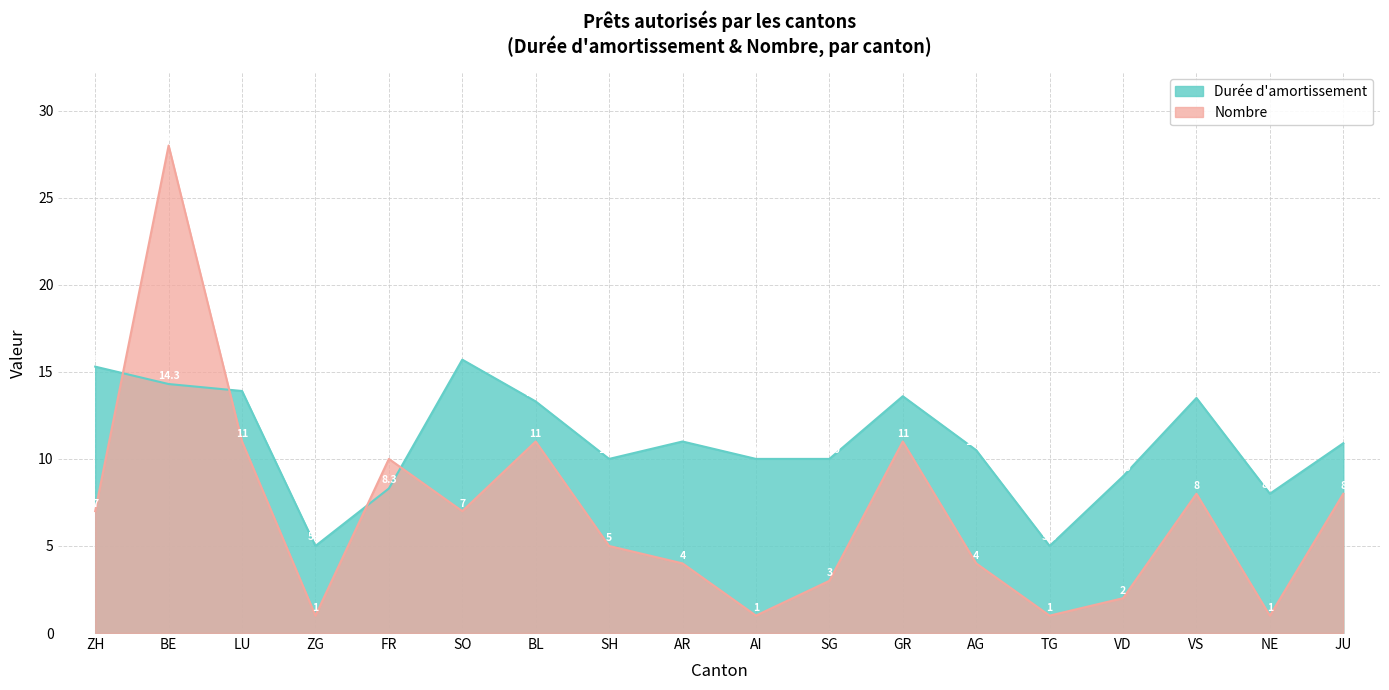

Where is the first local maximum for Nombre?

BE